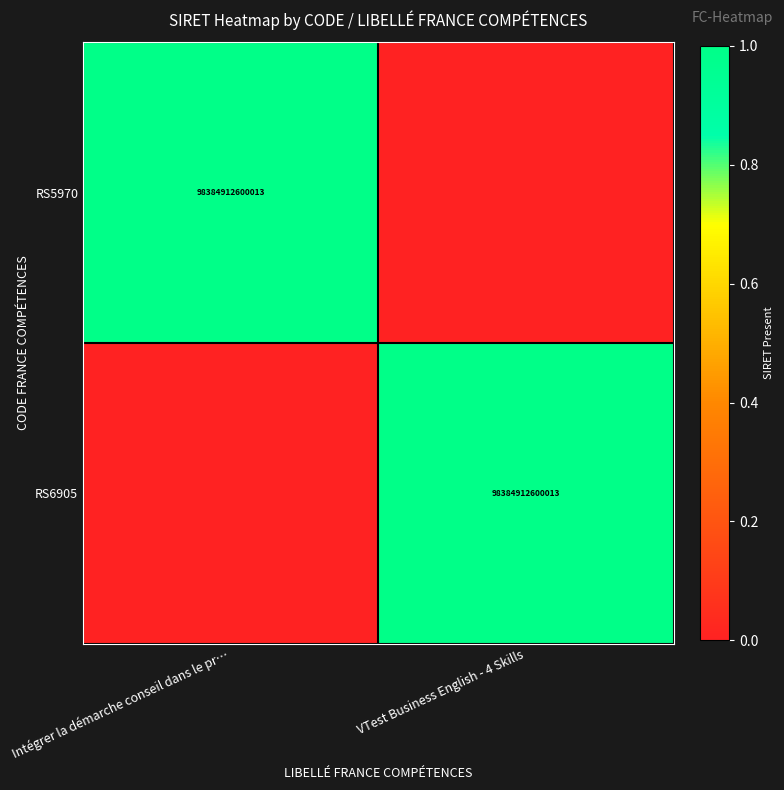

How many distinct data groups are displayed?

2